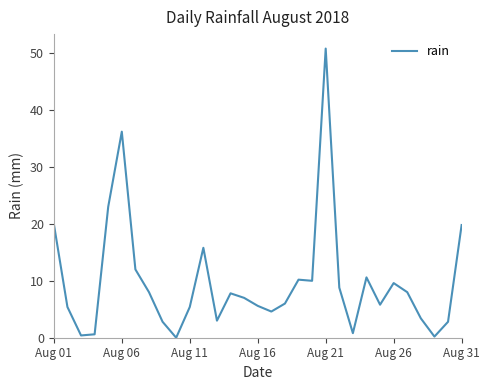

What is the maximum value shown in the chart?

50.8